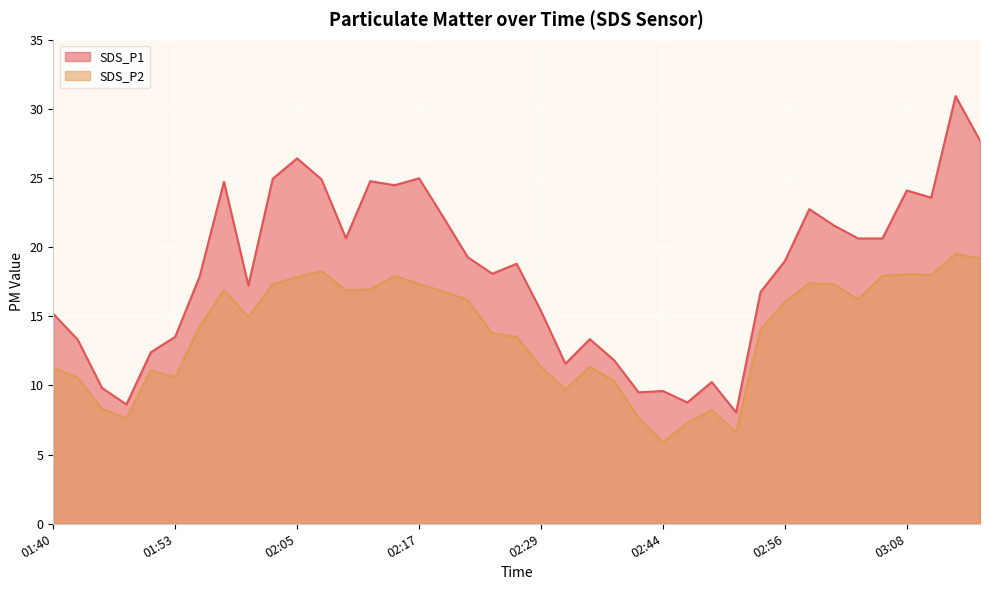

True or false: SDS_P2 has a value of 17.9 at 02:15.

True